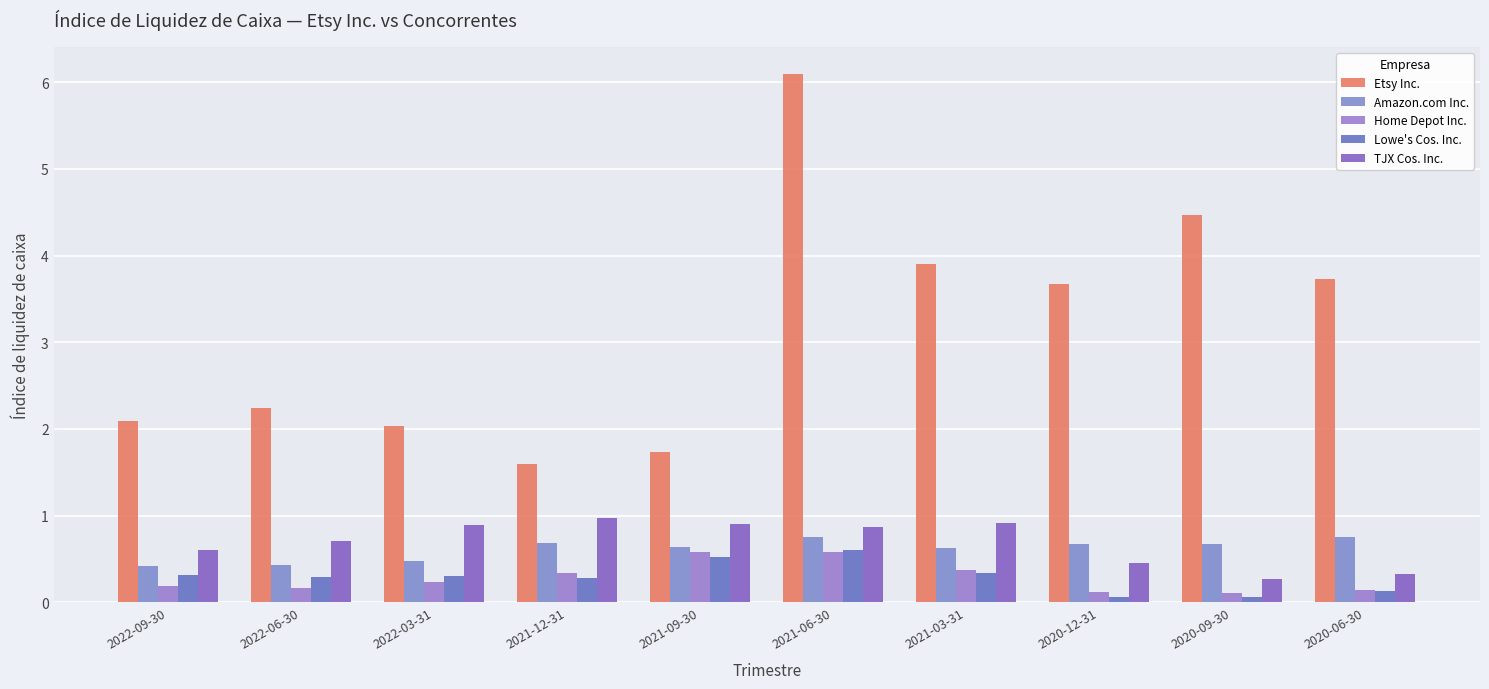

The Home Depot Inc. series shows 0.2 at 2020-06-30. True or false?

False